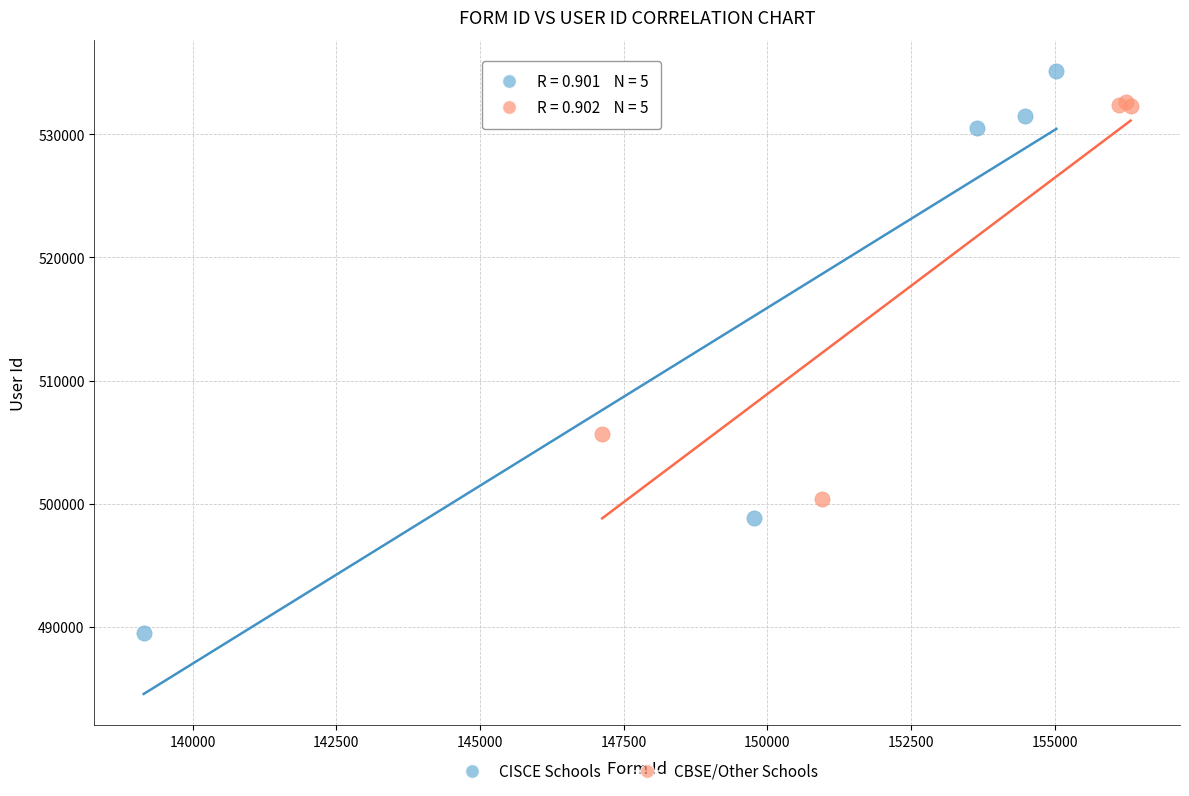

Which series contains the lowest Y value?

CISCE Schools